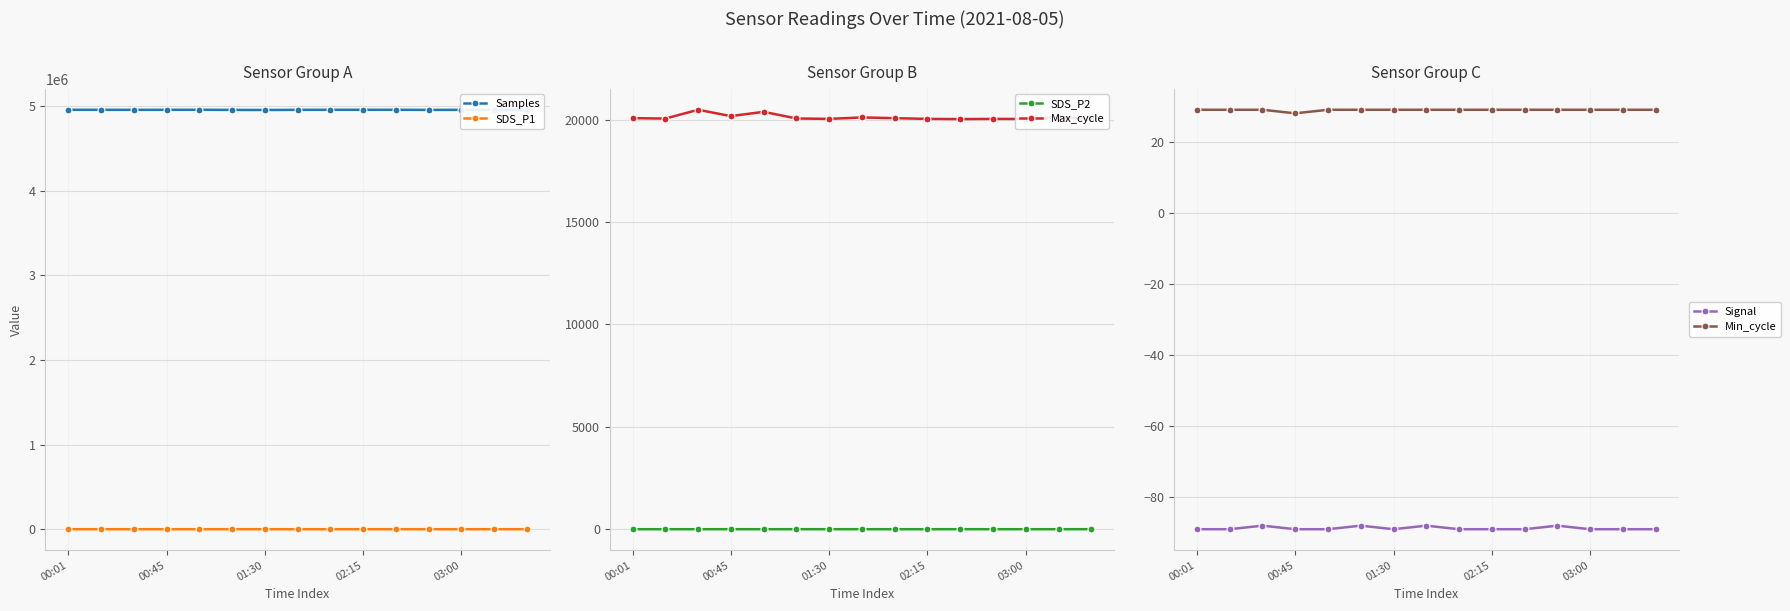

What is the highest value of the Samples series?

4958308.0